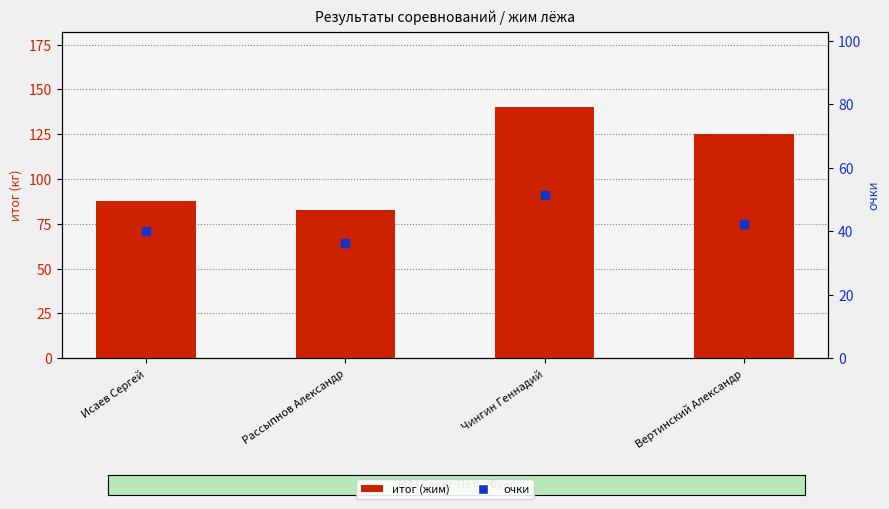

Which series has the widest spread of Y values?

итог (жим)